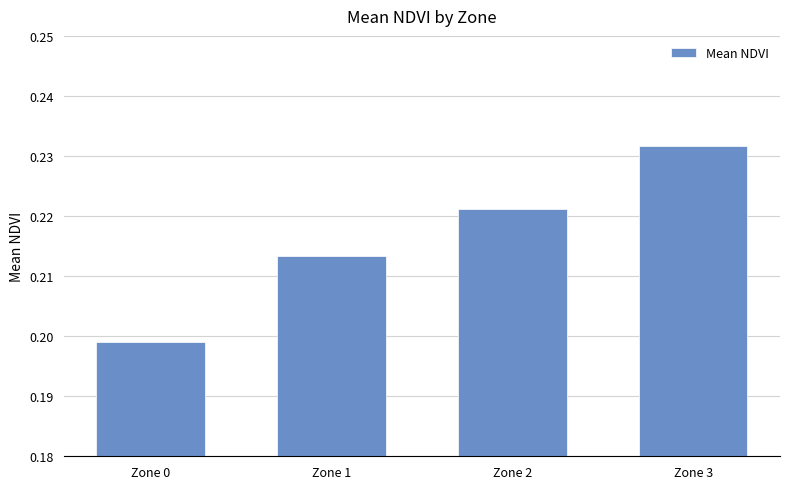

Is it true that the value at Zone 0 is 0.1?

False